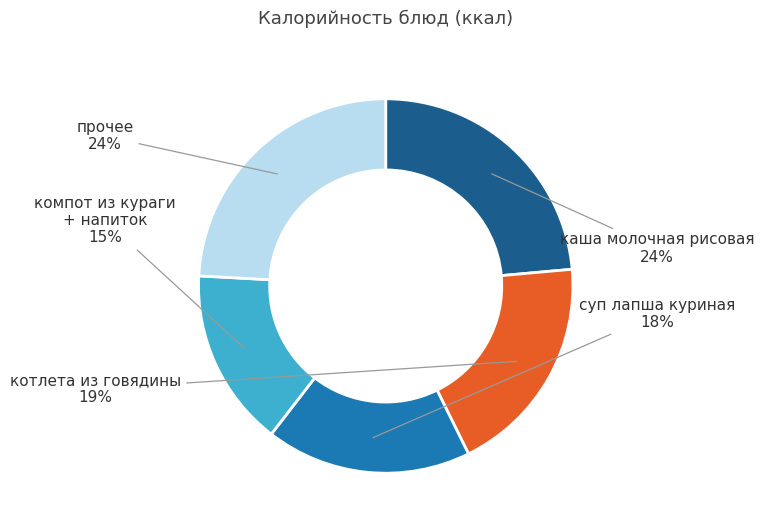

Is there any slice that represents more than half of the pie?

No